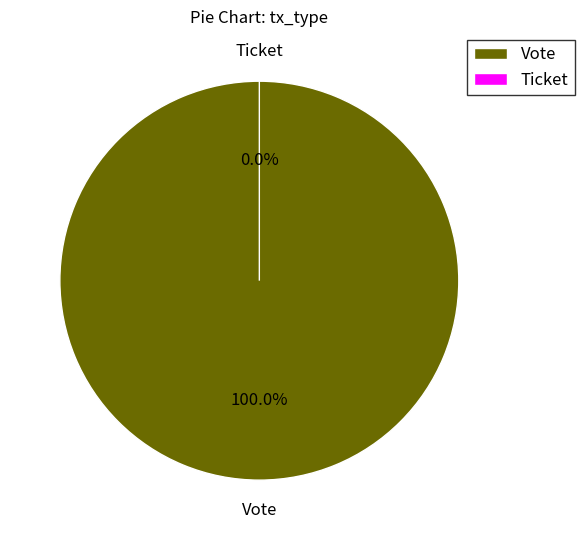

The Ticket slice represents 1% of the pie. True or false?

False